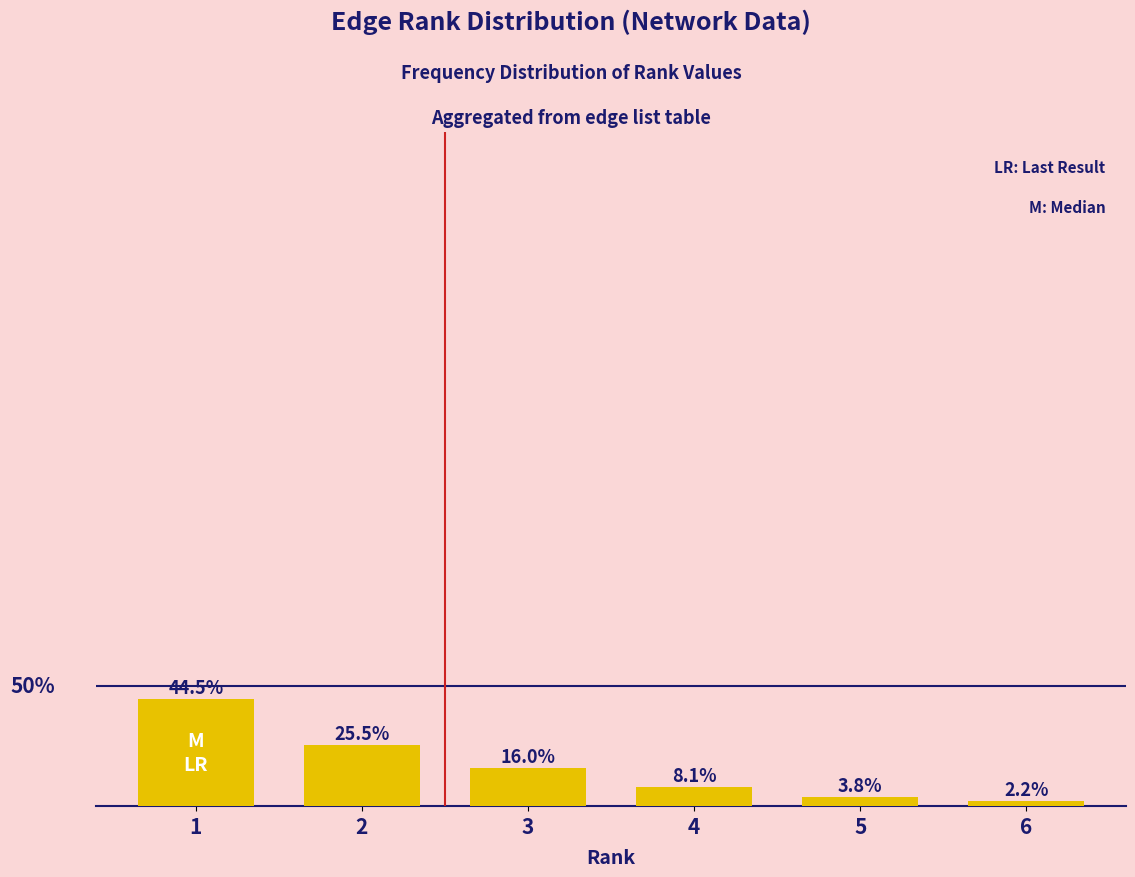

List the labels in order of value, largest first.

1, 2, 3, 4, 5, 6